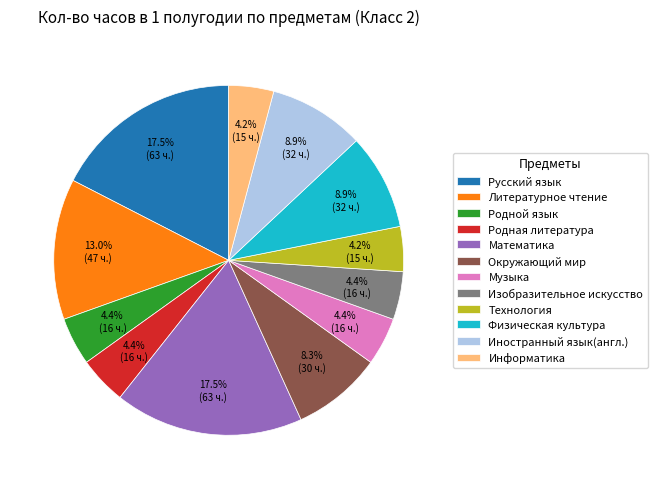

What portion of the pie excludes Русский язык?

82.5%